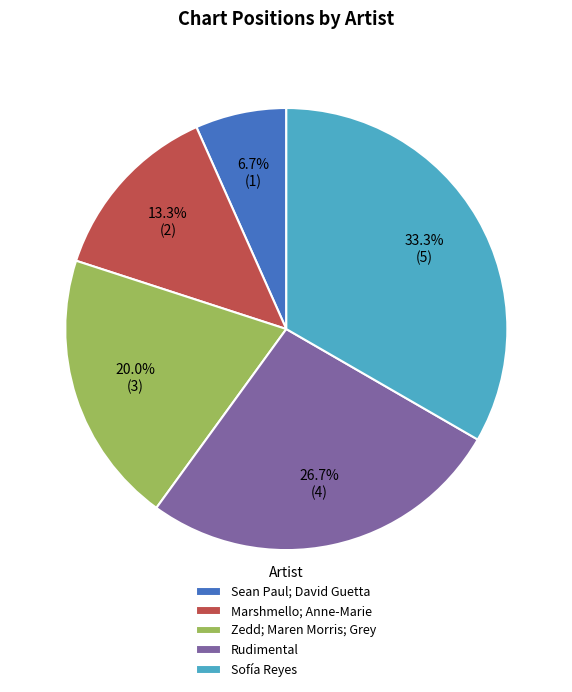

How much of the chart is everything except Zedd; Maren Morris; Grey?

80.0%